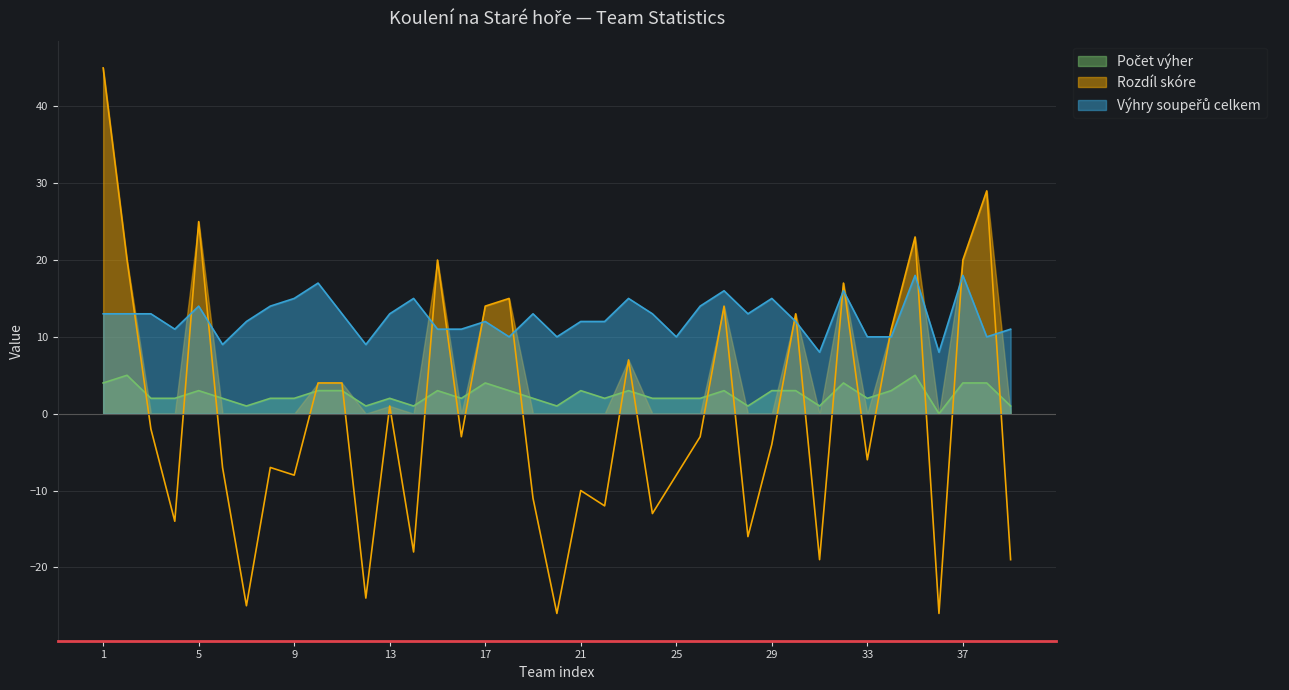

Rank the series by their average value, from lowest to highest.

Rozdíl skóre, Počet výher, Výhry soupeřů celkem